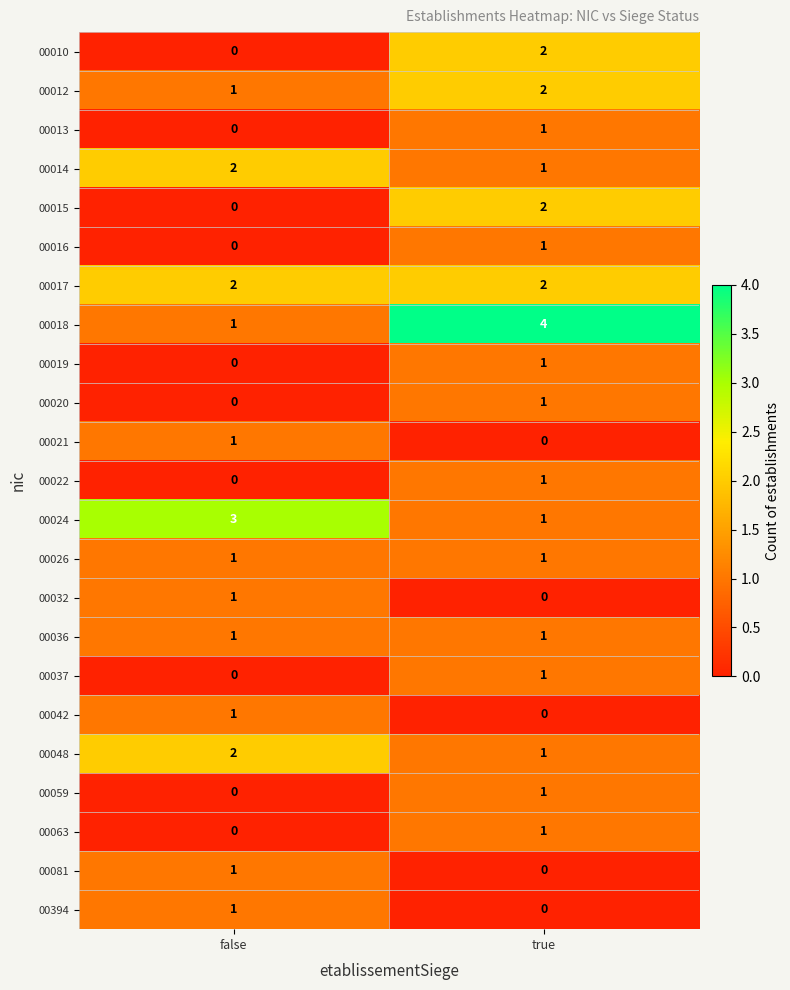

What is the sum of all 00048 values?

3